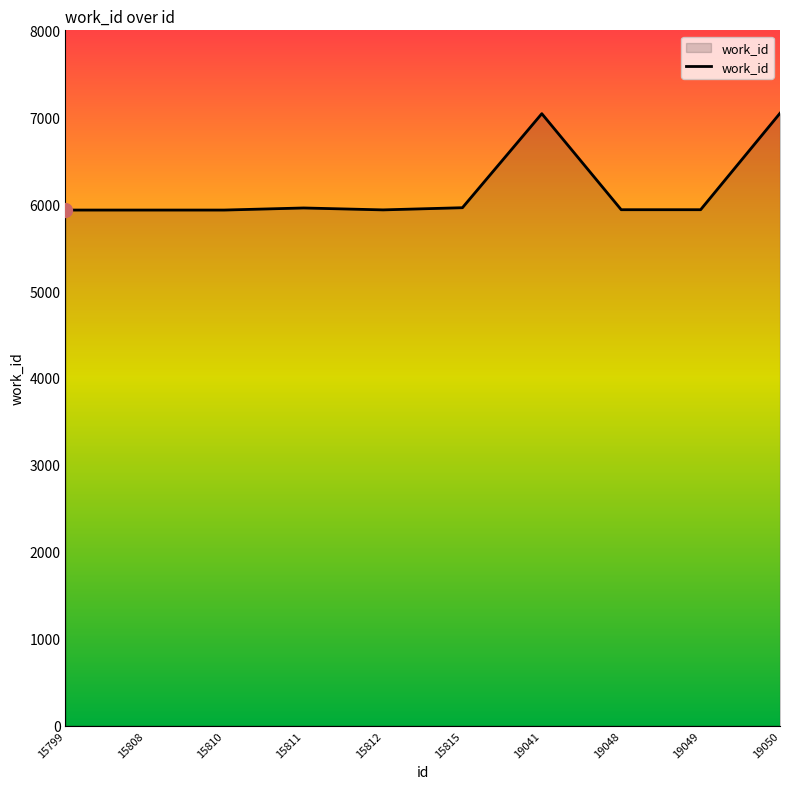

What is the maximum value shown in the chart?

7046